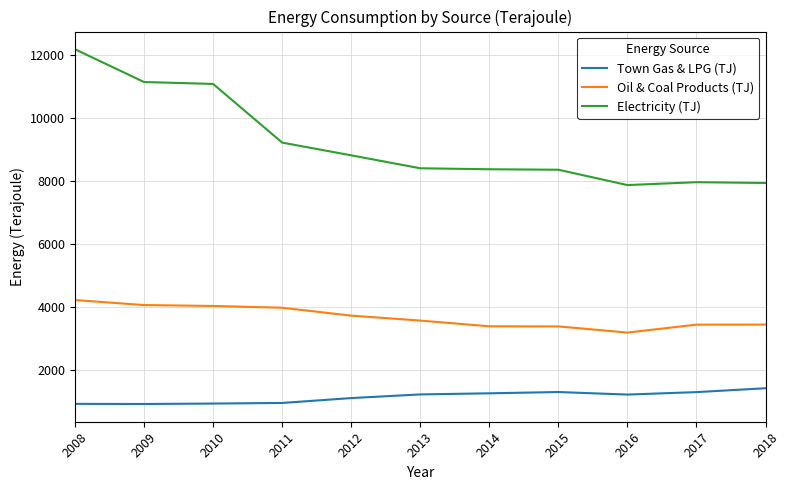

Which series has the largest total across all categories?

Electricity (TJ)